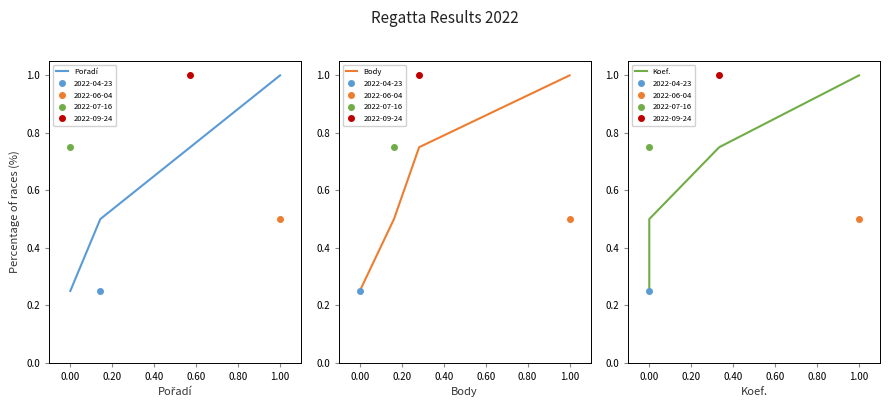

What is the maximum value for Body?

1.0